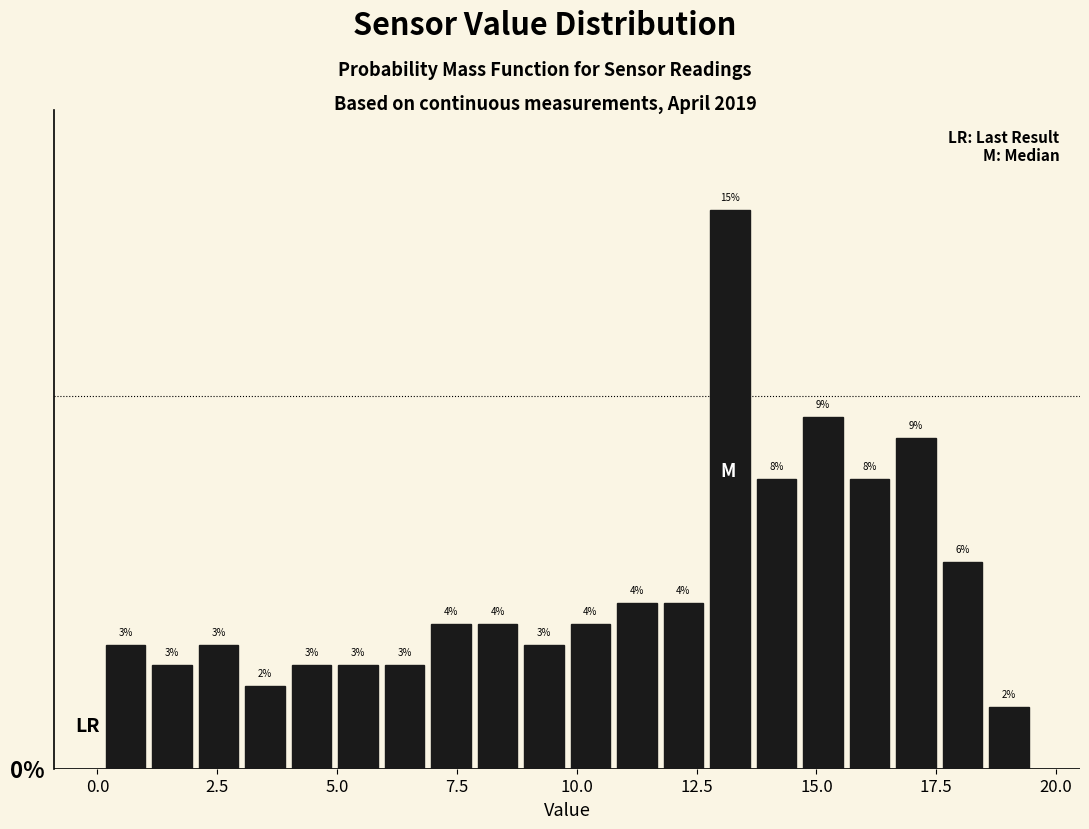

Read against the x-axis, roughly where is the centre of the tallest bar?

13.0